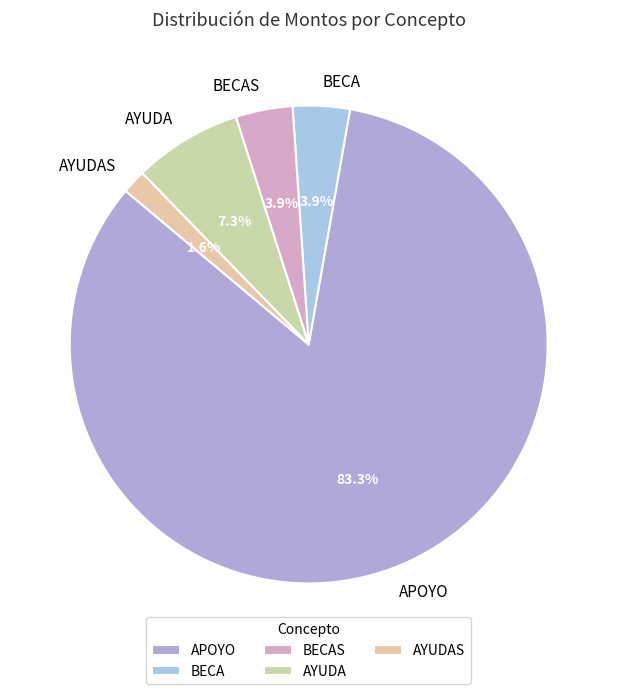

True or false: BECAS accounts for 16% of the total.

False